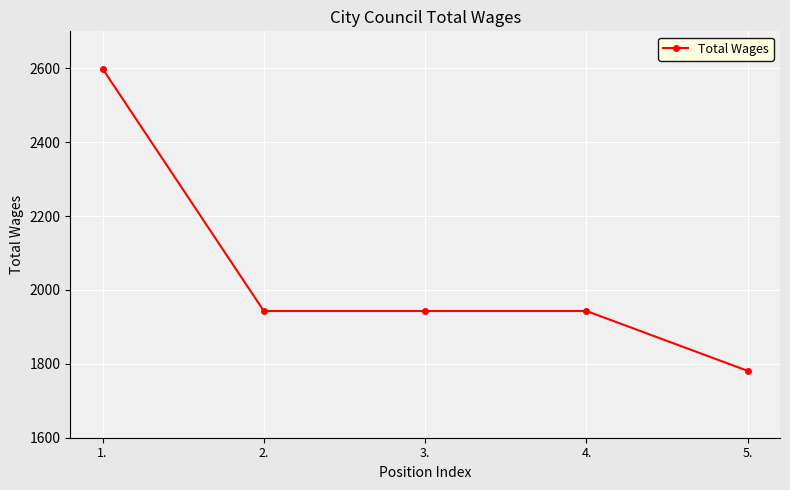

Is this an area chart (filled region under the line)?

No